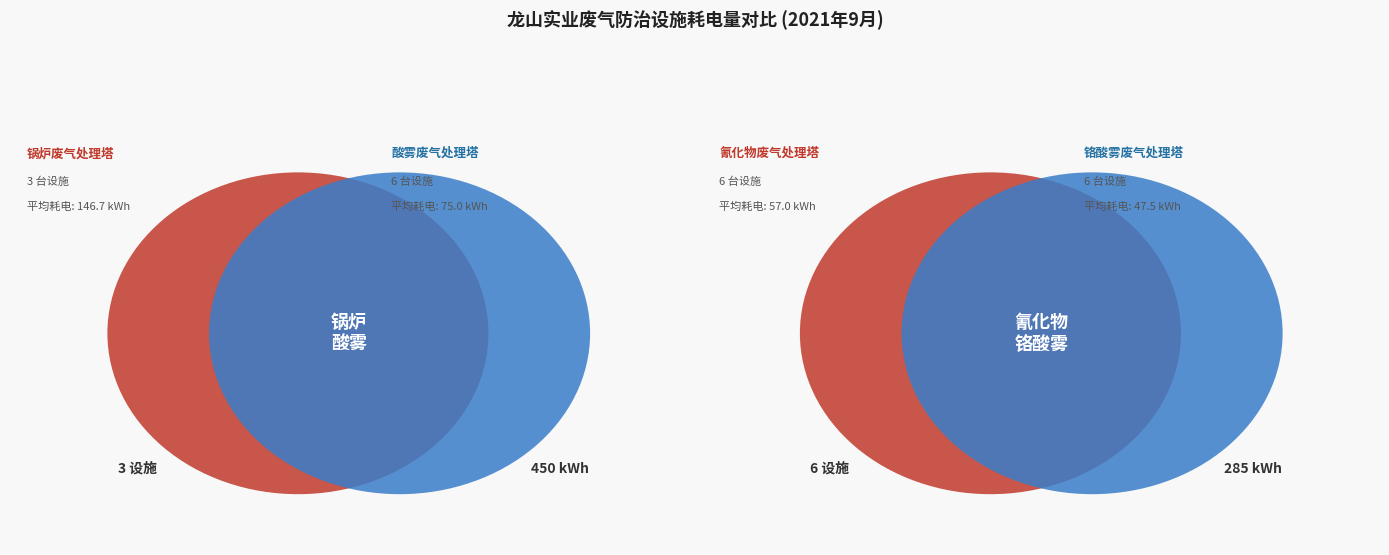

Is there any slice that represents more than half of the pie?

No